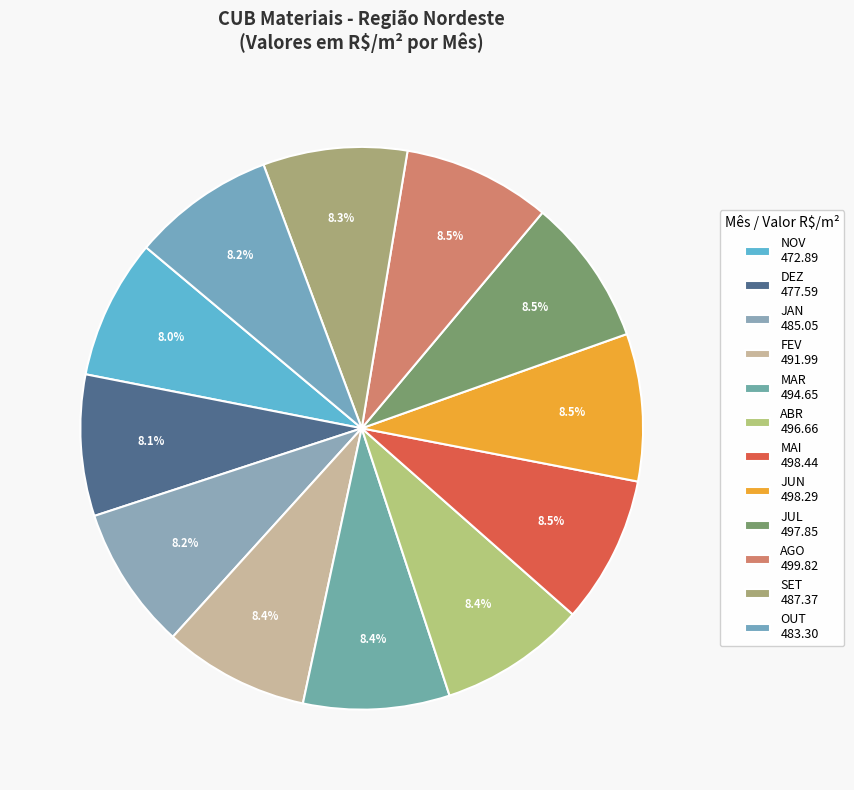

Is it true that MAI is 22% of the pie?

False